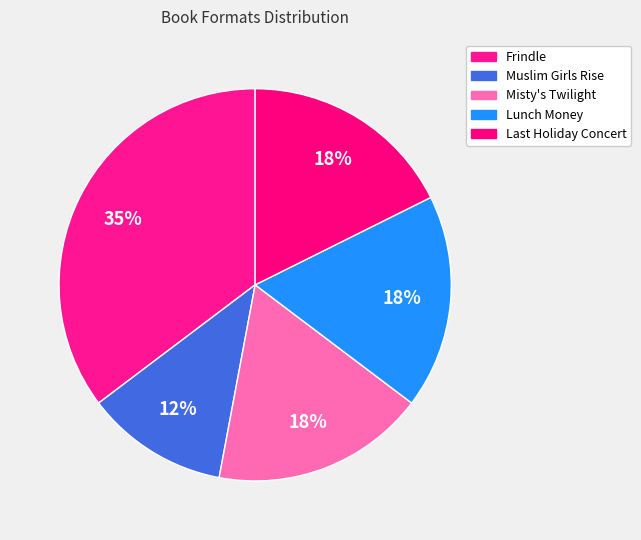

How many segments does this pie chart have?

5